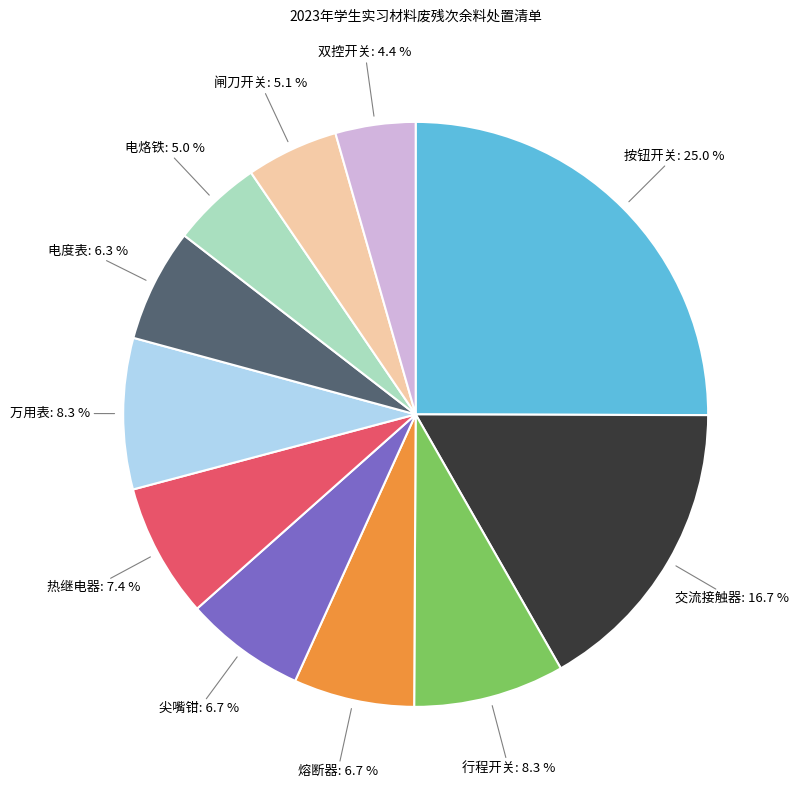

Between 尖嘴钳 and 交流接触器, which is larger?

交流接触器